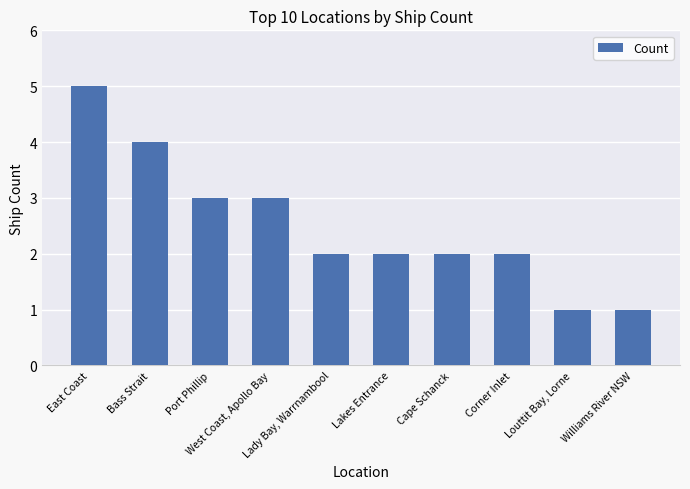

What is the sum of all values?

25